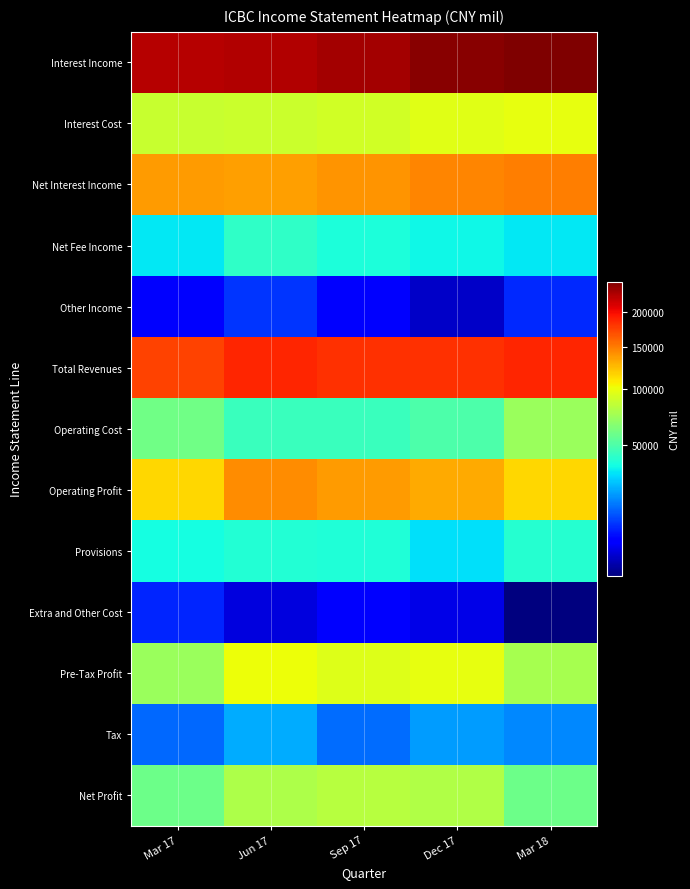

List the series in order of their peak value, lowest first.

Extra and Other Cost, Other Income, Tax, Provisions, Net Fee Income, Operating Cost, Net Profit, Interest Cost, Pre-Tax Profit, Operating Profit, Net Interest Income, Total Revenues, Interest Income